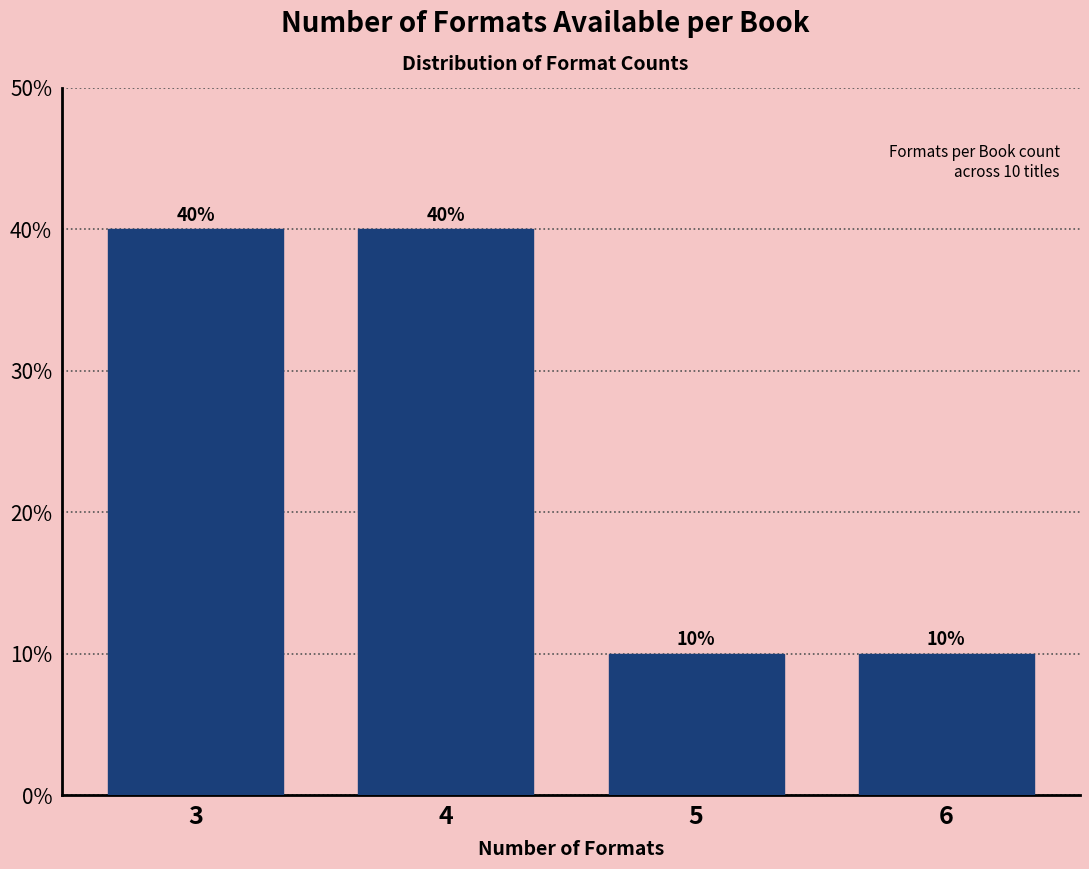

Reading right to left, transcribe all the data shown in this chart.

6=10	5=10	4=40	3=40